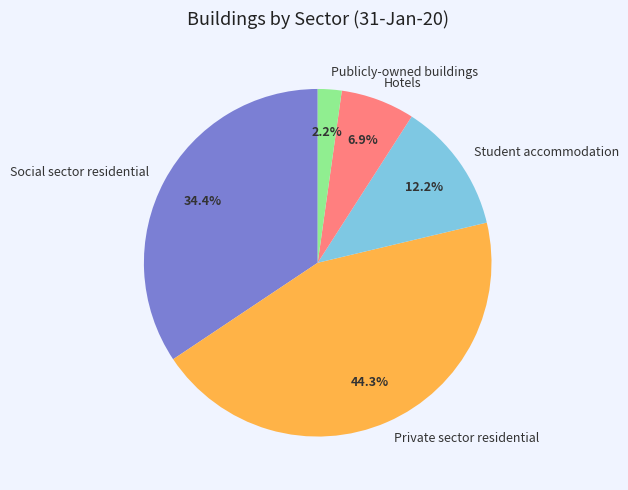

How many slices are in this pie chart?

5